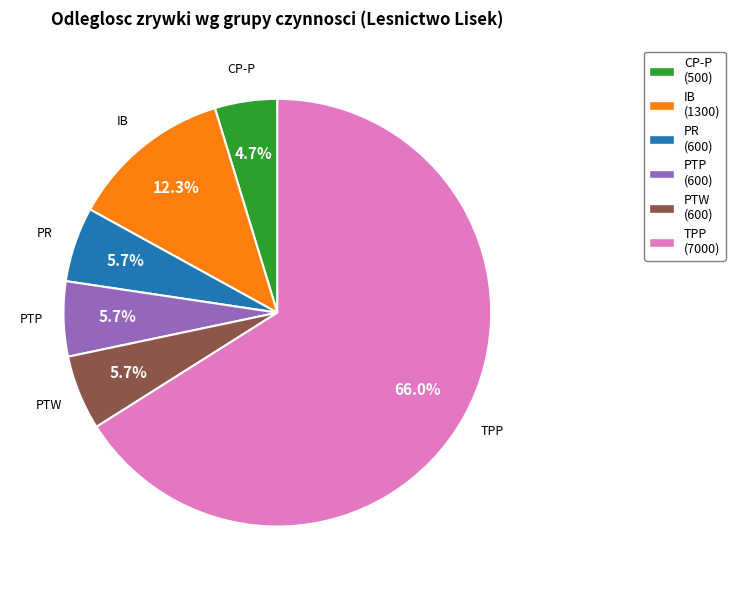

Is PTP the majority of the pie?

No